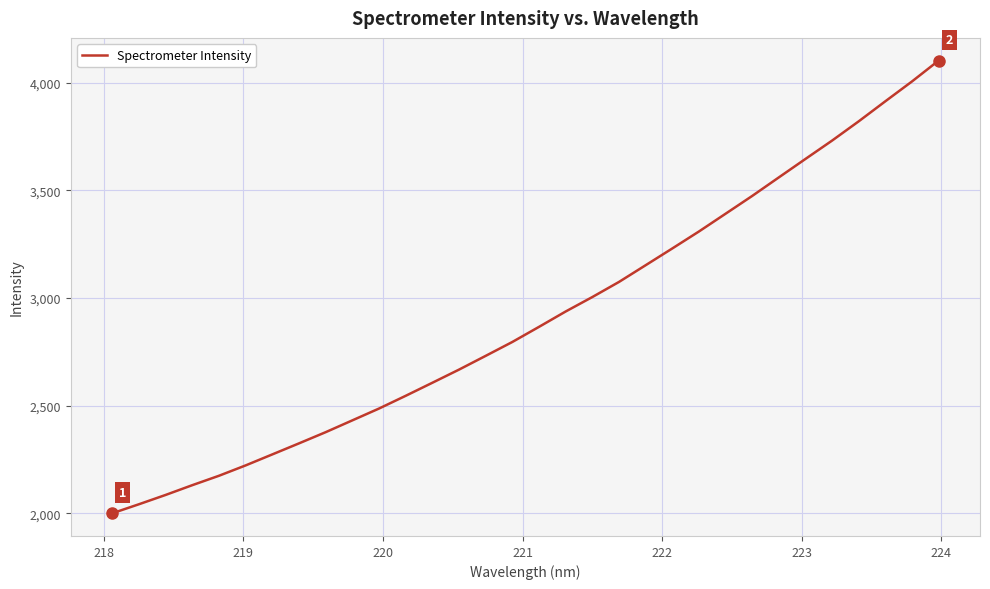

What is the difference between the maximum and minimum values?

2102.2